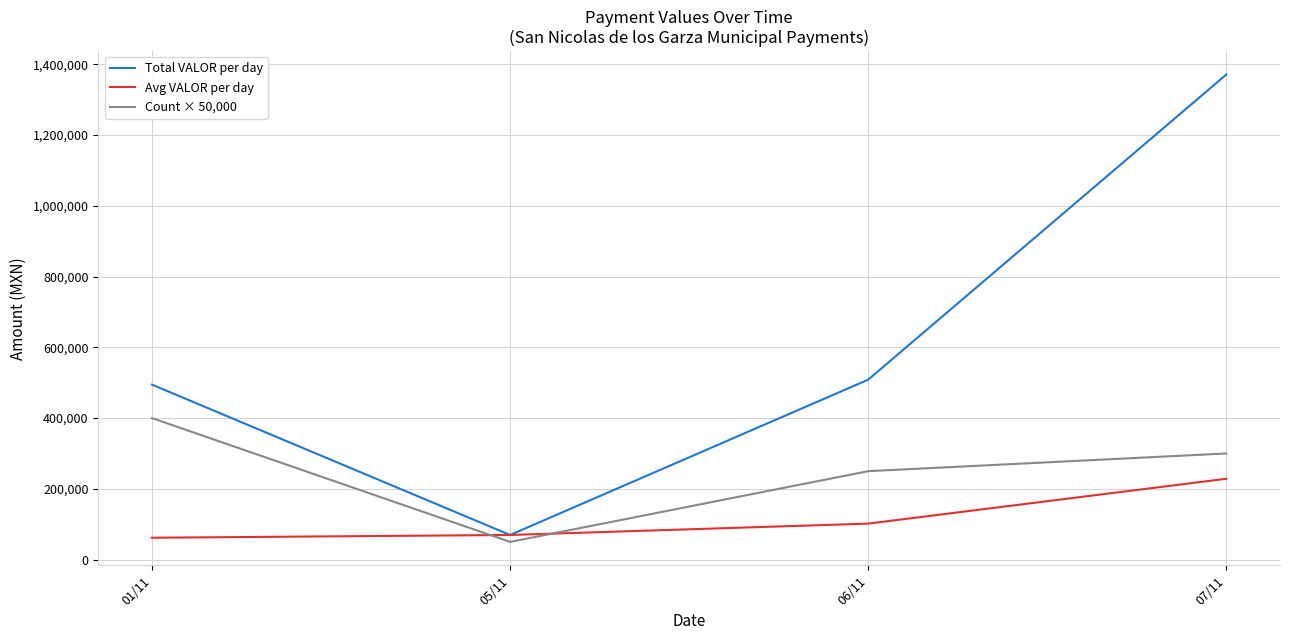

True or false: Total VALOR per day and Count × 50,000 cross at least once.

False